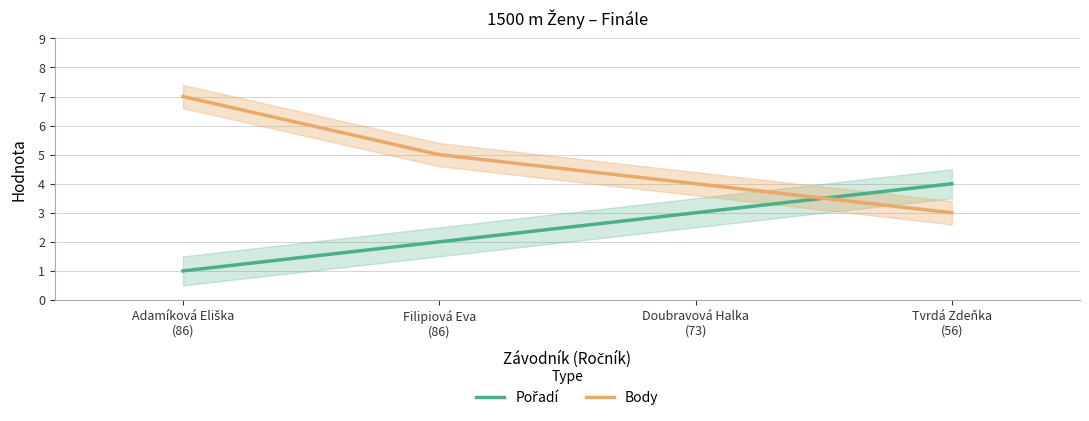

What value does the Pořadí series have at Adamíková Eliška
(86)?

1